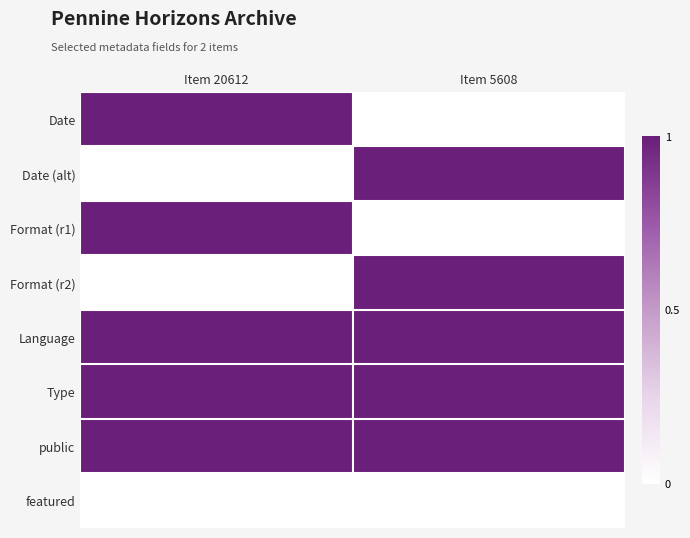

Which series has the largest total across all categories?

Language